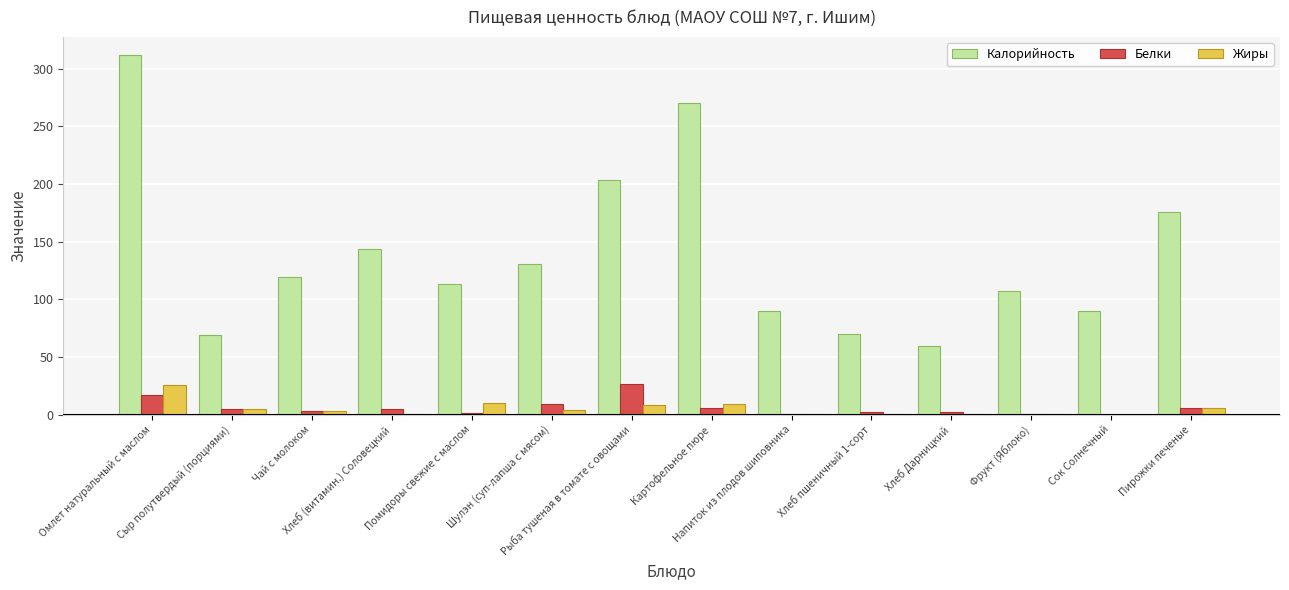

What is the sum of all Белки values?

84.4